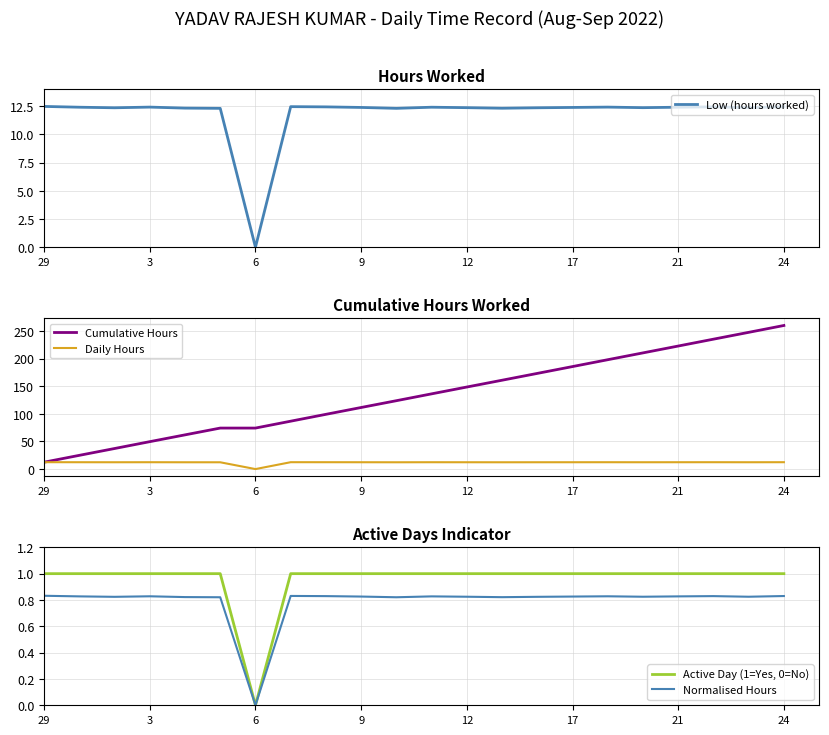

What is the value of the Low (hours worked) point at the 4th from the left?

12.4